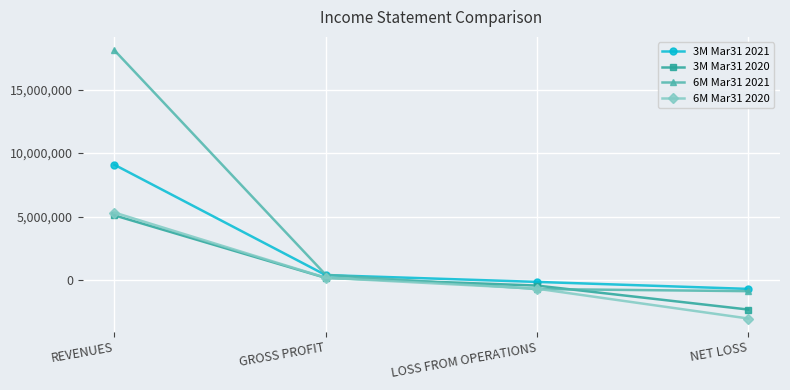

What is the value of the 3M Mar31 2020 point at the 2nd from the left?

168565